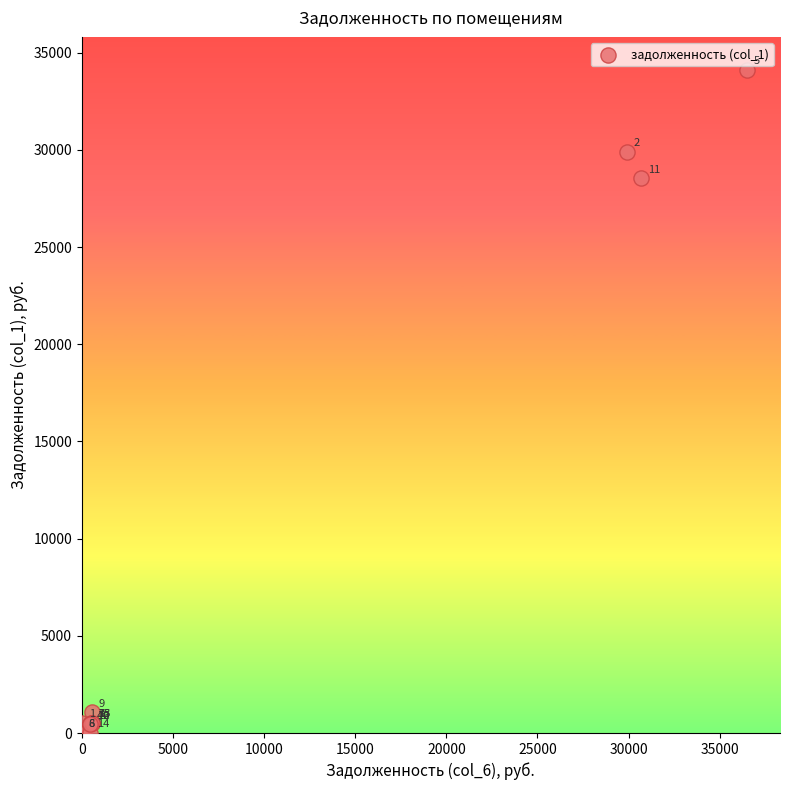

What Y value in the scatter plot is closest to 17051?

28537.1